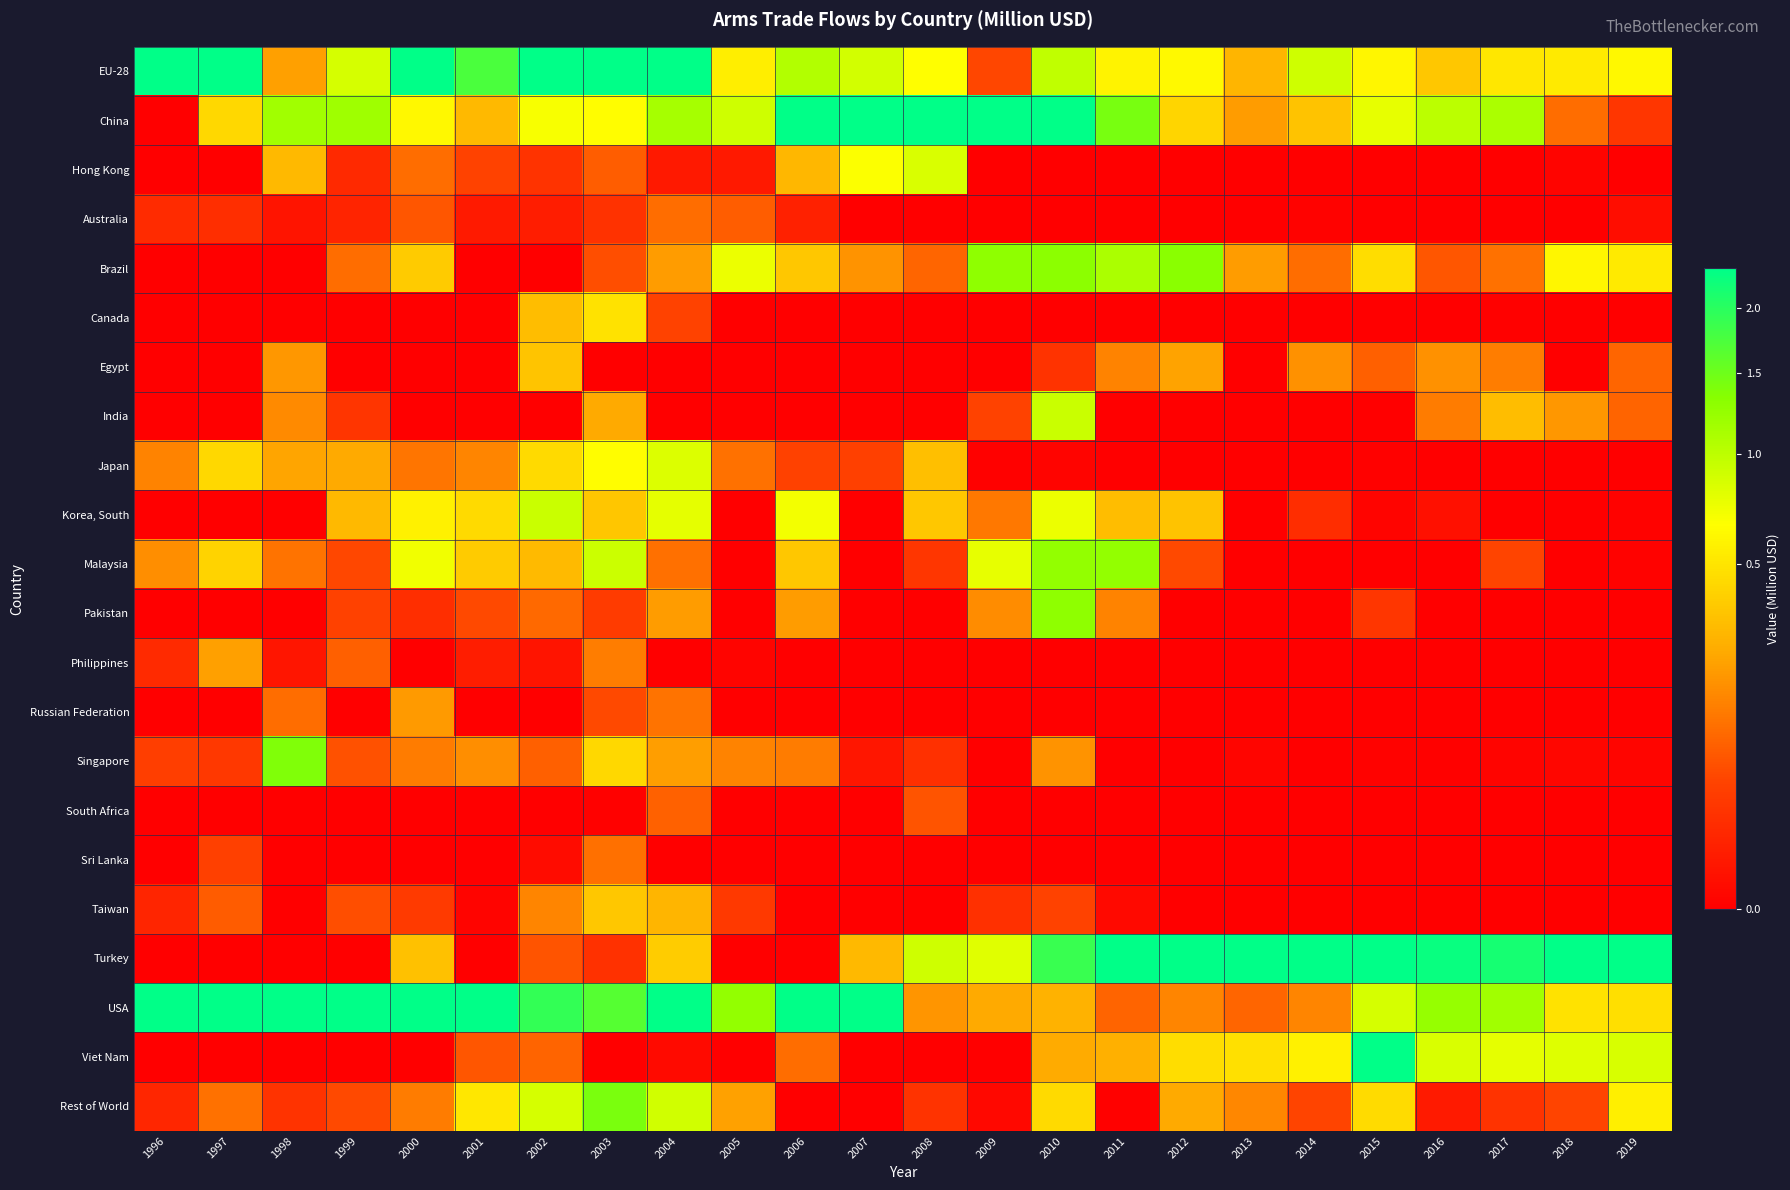

Reading left to right, list all the values displayed in this chart.

EU-28: 1996=4.4	1997=2.4	1998=0.2	1999=0.9	2000=2.4	2001=1.7	2002=2.6	2003=4.9	2004=2.5	2005=0.5	2006=1.1	2007=0.9	2008=0.7	2009=0.0	2010=1.0	2011=0.6	2012=0.6	2013=0.3	2014=0.9	2015=0.6	2016=0.4	2017=0.5	2018=0.5	2019=0.6
China: 1996=0.0	1997=0.4	1998=1.2	1999=1.2	2000=0.6	2001=0.3	2002=0.7	2003=0.6	2004=1.1	2005=0.9	2006=2.5	2007=3.0	2008=5.1	2009=5.6	2010=2.9	2011=1.4	2012=0.4	2013=0.2	2014=0.3	2015=0.8	2016=1.0	2017=1.1	2018=0.1	2019=0.0
Hong Kong: 1996=0.0	1997=0.0	1998=0.3	1999=0.0	2000=0.1	2001=0.0	2002=0.0	2003=0.1	2004=0.0	2005=0.0	2006=0.3	2007=0.7	2008=0.8	2009=0.0	2010=0.0	2011=0.0	2012=0.0	2013=0.0	2014=0.0	2015=0.0	2016=0.0	2017=0.0	2018=0.0	2019=0.0
Australia: 1996=0.0	1997=0.0	1998=0.0	1999=0.0	2000=0.1	2001=0.0	2002=0.0	2003=0.0	2004=0.1	2005=0.1	2006=0.0	2007=0.0	2008=0.0	2009=0.0	2010=0.0	2011=0.0	2012=0.0	2013=0.0	2014=0.0	2015=0.0	2016=0.0	2017=0.0	2018=0.0	2019=0.0
Brazil: 1996=0.0	1997=0.0	1998=0.0	1999=0.1	2000=0.4	2001=0.0	2002=0.0	2003=0.1	2004=0.2	2005=0.7	2006=0.4	2007=0.2	2008=0.1	2009=1.3	2010=1.3	2011=1.1	2012=1.3	2013=0.2	2014=0.1	2015=0.5	2016=0.1	2017=0.1	2018=0.6	2019=0.5
Canada: 1996=0.0	1997=0.0	1998=0.0	1999=0.0	2000=0.0	2001=0.0	2002=0.3	2003=0.5	2004=0.0	2005=0.0	2006=0.0	2007=0.0	2008=0.0	2009=0.0	2010=0.0	2011=0.0	2012=0.0	2013=0.0	2014=0.0	2015=0.0	2016=0.0	2017=0.0	2018=0.0	2019=0.0
Egypt: 1996=0.0	1997=0.0	1998=0.2	1999=0.0	2000=0.0	2001=0.0	2002=0.3	2003=0.0	2004=0.0	2005=0.0	2006=0.0	2007=0.0	2008=0.0	2009=0.0	2010=0.0	2011=0.1	2012=0.2	2013=0.0	2014=0.2	2015=0.1	2016=0.2	2017=0.1	2018=0.0	2019=0.1
India: 1996=0.0	1997=0.0	1998=0.2	1999=0.0	2000=0.0	2001=0.0	2002=0.0	2003=0.2	2004=0.0	2005=0.0	2006=0.0	2007=0.0	2008=0.0	2009=0.0	2010=0.9	2011=0.0	2012=0.0	2013=0.0	2014=0.0	2015=0.0	2016=0.1	2017=0.3	2018=0.2	2019=0.1
Japan: 1996=0.1	1997=0.4	1998=0.2	1999=0.2	2000=0.1	2001=0.1	2002=0.4	2003=0.6	2004=0.8	2005=0.1	2006=0.0	2007=0.0	2008=0.3	2009=0.0	2010=0.0	2011=0.0	2012=0.0	2013=0.0	2014=0.0	2015=0.0	2016=0.0	2017=0.0	2018=0.0	2019=0.0
Korea, South: 1996=0.0	1997=0.0	1998=0.0	1999=0.3	2000=0.6	2001=0.4	2002=0.9	2003=0.3	2004=0.8	2005=0.0	2006=0.7	2007=0.0	2008=0.4	2009=0.1	2010=0.7	2011=0.3	2012=0.3	2013=0.0	2014=0.0	2015=0.0	2016=0.0	2017=0.0	2018=0.0	2019=0.0
Malaysia: 1996=0.2	1997=0.4	1998=0.1	1999=0.0	2000=0.7	2001=0.4	2002=0.3	2003=0.9	2004=0.1	2005=0.0	2006=0.4	2007=0.0	2008=0.0	2009=0.8	2010=1.3	2011=1.3	2012=0.1	2013=0.0	2014=0.0	2015=0.0	2016=0.0	2017=0.0	2018=0.0	2019=0.0
Pakistan: 1996=0.0	1997=0.0	1998=0.0	1999=0.0	2000=0.0	2001=0.0	2002=0.1	2003=0.0	2004=0.2	2005=0.0	2006=0.2	2007=0.0	2008=0.0	2009=0.2	2010=1.3	2011=0.1	2012=0.0	2013=0.0	2014=0.0	2015=0.0	2016=0.0	2017=0.0	2018=0.0	2019=0.0
Philippines: 1996=0.0	1997=0.2	1998=0.0	1999=0.1	2000=0.0	2001=0.0	2002=0.0	2003=0.1	2004=0.0	2005=0.0	2006=0.0	2007=0.0	2008=0.0	2009=0.0	2010=0.0	2011=0.0	2012=0.0	2013=0.0	2014=0.0	2015=0.0	2016=0.0	2017=0.0	2018=0.0	2019=0.0
Russian Federation: 1996=0.0	1997=0.0	1998=0.1	1999=0.0	2000=0.2	2001=0.0	2002=0.0	2003=0.1	2004=0.1	2005=0.0	2006=0.0	2007=0.0	2008=0.0	2009=0.0	2010=0.0	2011=0.0	2012=0.0	2013=0.0	2014=0.0	2015=0.0	2016=0.0	2017=0.0	2018=0.0	2019=0.0
Singapore: 1996=0.0	1997=0.0	1998=1.4	1999=0.1	2000=0.1	2001=0.2	2002=0.1	2003=0.4	2004=0.2	2005=0.1	2006=0.1	2007=0.0	2008=0.0	2009=0.0	2010=0.2	2011=0.0	2012=0.0	2013=0.0	2014=0.0	2015=0.0	2016=0.0	2017=0.0	2018=0.0	2019=0.0
South Africa: 1996=0.0	1997=0.0	1998=0.0	1999=0.0	2000=0.0	2001=0.0	2002=0.0	2003=0.0	2004=0.1	2005=0.0	2006=0.0	2007=0.0	2008=0.1	2009=0.0	2010=0.0	2011=0.0	2012=0.0	2013=0.0	2014=0.0	2015=0.0	2016=0.0	2017=0.0	2018=0.0	2019=0.0
Sri Lanka: 1996=0.0	1997=0.0	1998=0.0	1999=0.0	2000=0.0	2001=0.0	2002=0.0	2003=0.1	2004=0.0	2005=0.0	2006=0.0	2007=0.0	2008=0.0	2009=0.0	2010=0.0	2011=0.0	2012=0.0	2013=0.0	2014=0.0	2015=0.0	2016=0.0	2017=0.0	2018=0.0	2019=0.0
Taiwan: 1996=0.0	1997=0.1	1998=0.0	1999=0.1	2000=0.0	2001=0.0	2002=0.1	2003=0.4	2004=0.3	2005=0.0	2006=0.0	2007=0.0	2008=0.0	2009=0.0	2010=0.0	2011=0.0	2012=0.0	2013=0.0	2014=0.0	2015=0.0	2016=0.0	2017=0.0	2018=0.0	2019=0.0
Turkey: 1996=0.0	1997=0.0	1998=0.0	1999=0.0	2000=0.3	2001=0.0	2002=0.1	2003=0.0	2004=0.4	2005=0.0	2006=0.0	2007=0.3	2008=0.9	2009=0.8	2010=1.9	2011=4.2	2012=3.8	2013=4.5	2014=3.1	2015=2.4	2016=2.3	2017=2.2	2018=2.4	2019=2.4
USA: 1996=20.5	1997=17.2	1998=14.3	1999=9.7	2000=3.7	2001=6.3	2002=1.9	2003=1.7	2004=4.2	2005=1.3	2006=2.6	2007=2.6	2008=0.2	2009=0.2	2010=0.3	2011=0.1	2012=0.1	2013=0.1	2014=0.1	2015=0.9	2016=1.2	2017=1.2	2018=0.5	2019=0.5
Viet Nam: 1996=0.0	1997=0.0	1998=0.0	1999=0.0	2000=0.0	2001=0.1	2002=0.1	2003=0.0	2004=0.0	2005=0.0	2006=0.1	2007=0.0	2008=0.0	2009=0.0	2010=0.2	2011=0.3	2012=0.5	2013=0.5	2014=0.6	2015=2.3	2016=0.8	2017=0.8	2018=0.8	2019=0.8
Rest of World: 1996=0.0	1997=0.1	1998=0.0	1999=0.1	2000=0.1	2001=0.5	2002=0.9	2003=1.4	2004=0.9	2005=0.2	2006=0.0	2007=0.0	2008=0.0	2009=0.0	2010=0.4	2011=0.0	2012=0.2	2013=0.2	2014=0.0	2015=0.5	2016=0.0	2017=0.0	2018=0.0	2019=0.6